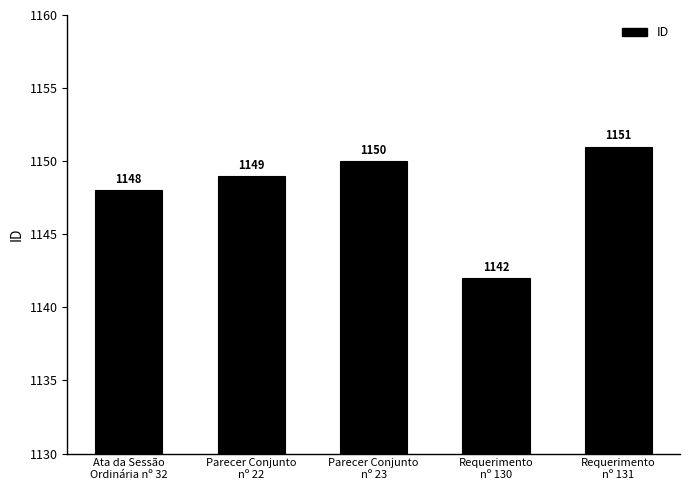

Rank the categories by value from lowest to highest.

Requerimento
nº 130, Ata da Sessão
Ordinária nº 32, Parecer Conjunto
nº 22, Parecer Conjunto
nº 23, Requerimento
nº 131